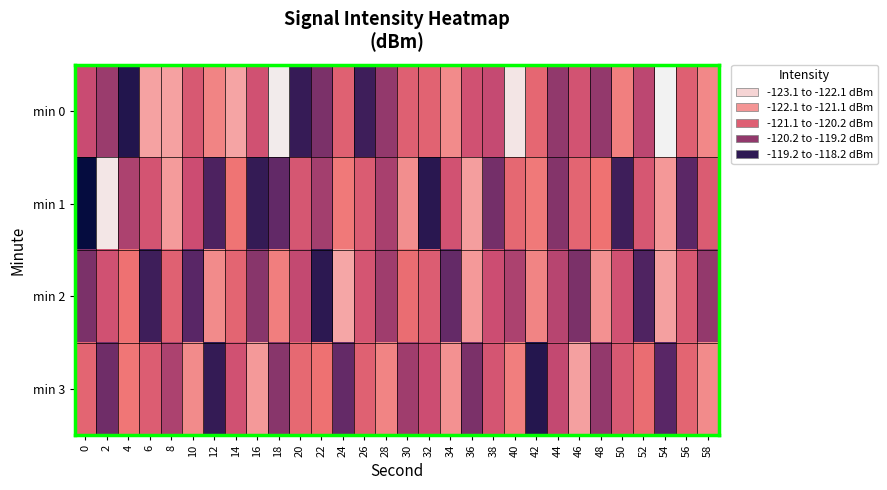

Reading left to right, extract all data points from this chart.

min 0: 0=-120.2	2=-119.8	4=-118.6	6=-121.8	8=-121.8	10=-120.5	12=-121.4	14=-121.9	16=-120.3	18=-123.0	20=-118.8	22=-119.5	24=-120.7	26=-118.9	28=-119.7	30=-120.7	32=-120.8	34=-121.5	36=-120.3	38=-120.1	40=-122.9	42=-120.9	44=-119.7	46=-120.3	48=-119.7	50=-121.3	52=-120.0	54=-123.1	56=-120.7	58=-121.5
min 1: 0=-118.2	2=-122.9	4=-119.9	6=-120.4	8=-121.7	10=-120.2	12=-119.1	14=-121.2	16=-118.8	18=-119.3	20=-120.4	22=-119.8	24=-121.2	26=-120.6	28=-119.9	30=-121.5	32=-118.7	34=-120.3	36=-121.8	38=-119.4	40=-120.9	42=-121.2	44=-119.6	46=-120.8	48=-121.1	50=-118.9	52=-120.5	54=-121.7	56=-119.2	58=-120.6
min 2: 0=-119.5	2=-120.3	4=-121.1	6=-118.9	8=-120.7	10=-119.2	12=-121.5	14=-120.8	16=-119.6	18=-121.3	20=-120.1	22=-118.7	24=-121.9	26=-120.4	28=-119.8	30=-121.0	32=-120.6	34=-119.3	36=-121.7	38=-120.2	40=-119.9	42=-121.4	44=-120.0	46=-119.5	48=-121.6	50=-120.3	52=-119.1	54=-121.8	56=-120.5	58=-119.7
min 3: 0=-120.8	2=-119.4	4=-121.2	6=-120.6	8=-119.9	10=-121.5	12=-118.8	14=-120.3	16=-121.7	18=-119.6	20=-120.9	22=-121.1	24=-119.3	26=-120.7	28=-121.4	30=-119.8	32=-120.2	34=-121.6	36=-119.5	38=-120.4	40=-121.3	42=-118.6	44=-120.1	46=-121.8	48=-119.7	50=-120.5	52=-121.0	54=-119.2	56=-120.8	58=-121.5